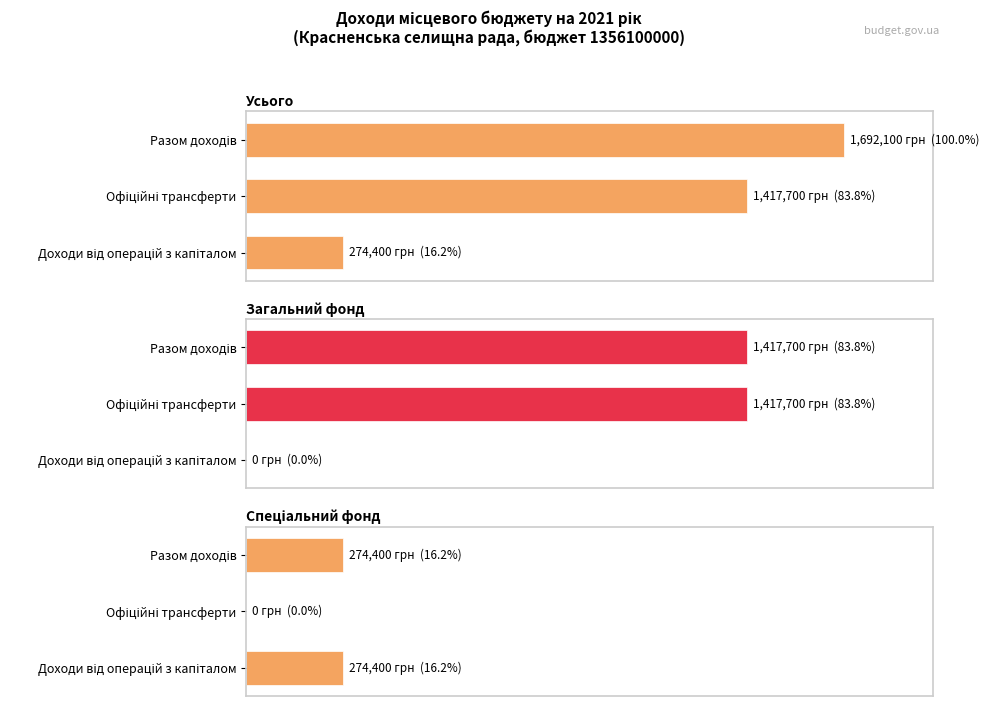

What is the value of the Усього bar at the 3rd from the left?

1692100